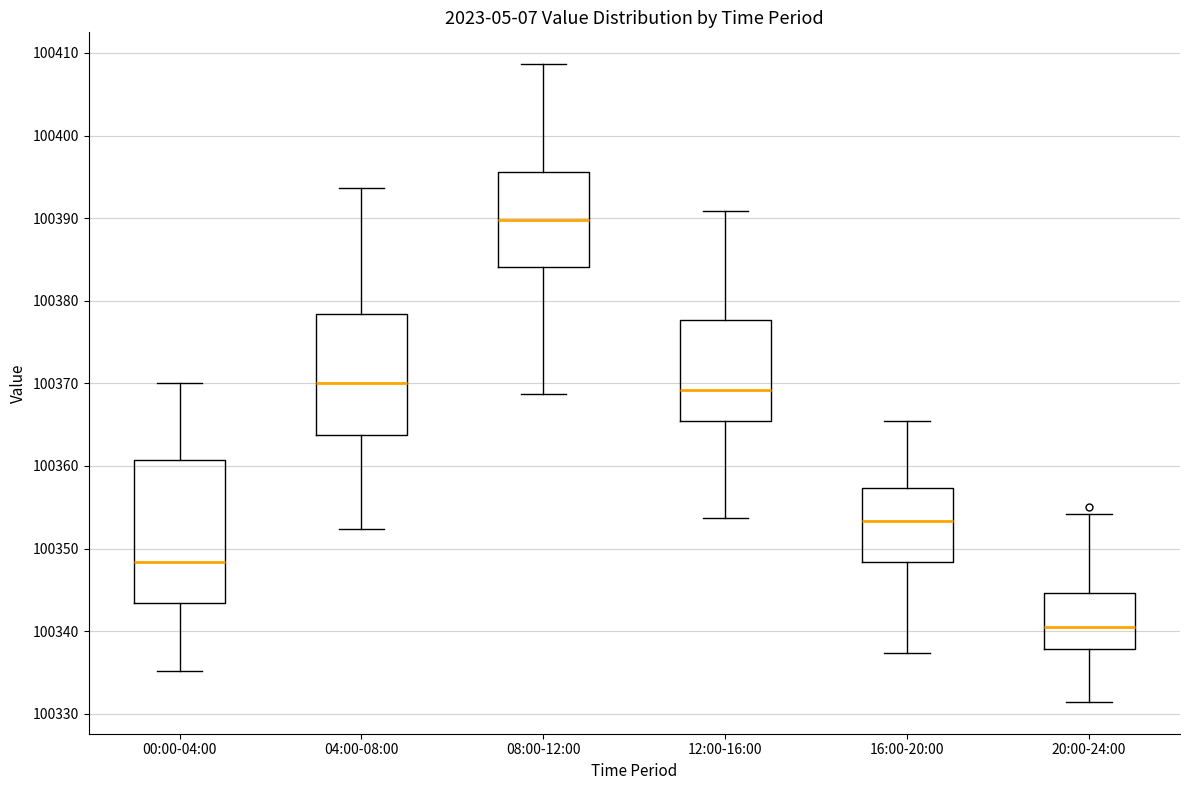

Which box is the tallest, from its lower edge to its upper edge?

00:00-04:00